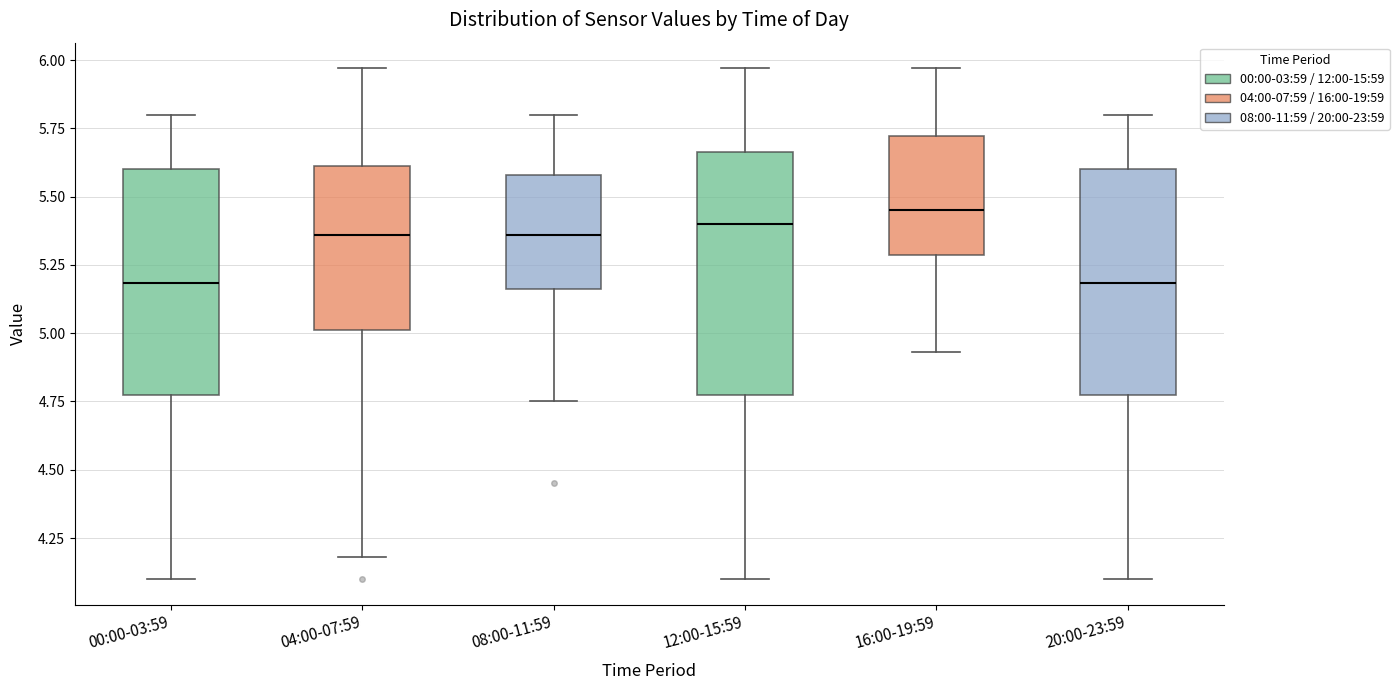

Reading left to right, transcribe this box plot: for each box, give where its median line is, the range the box spans, and where its two whiskers end, as read against the y-axis. The values are not printed on the chart, so give them approximately, as read against the axis.

00:00-03:59: median 5.20, box 4.75 to 5.60, whiskers 4.10 to 5.80
04:00-07:59: median 5.35, box 5.00 to 5.60, whiskers 4.20 to 5.95
08:00-11:59: median 5.35, box 5.15 to 5.60, whiskers 4.75 to 5.80
12:00-15:59: median 5.40, box 4.75 to 5.65, whiskers 4.10 to 5.95
16:00-19:59: median 5.45, box 5.30 to 5.70, whiskers 4.95 to 5.95
20:00-23:59: median 5.20, box 4.75 to 5.60, whiskers 4.10 to 5.80